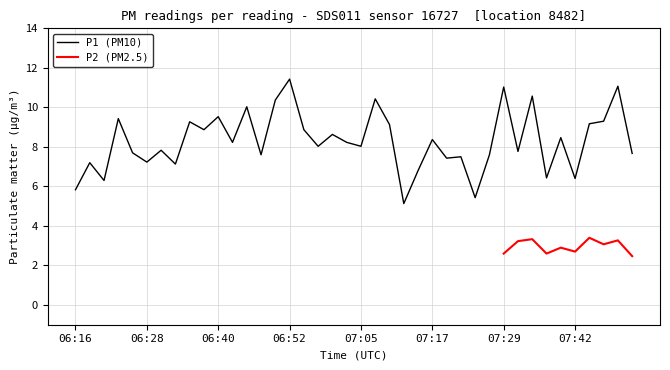

True or false: the data shows 4.6 at 07:34.

False